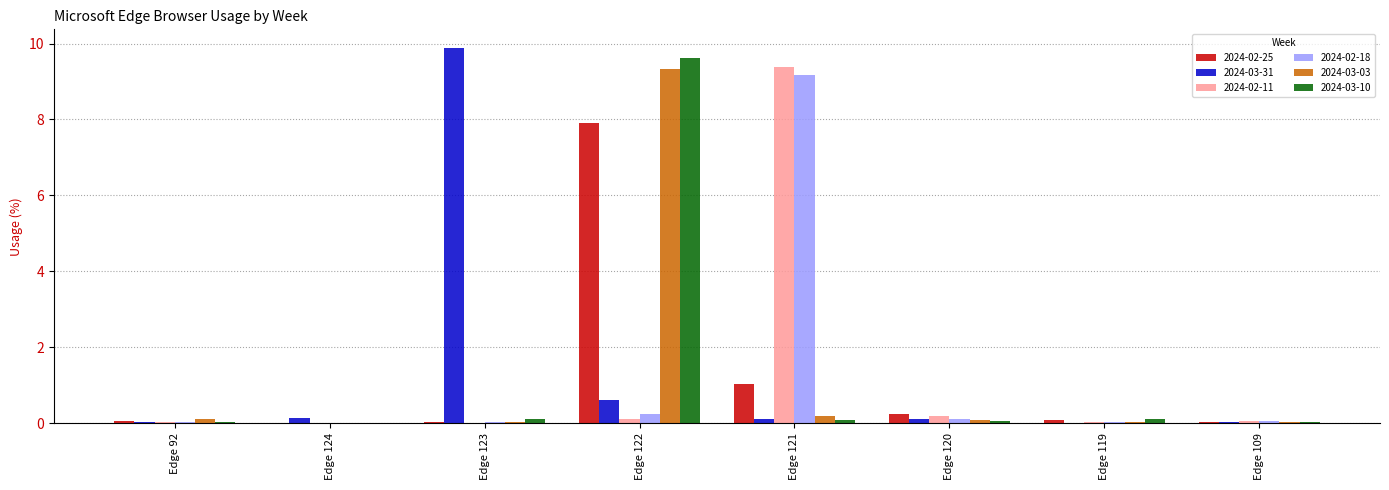

Does the chart contain stacked bars?

No